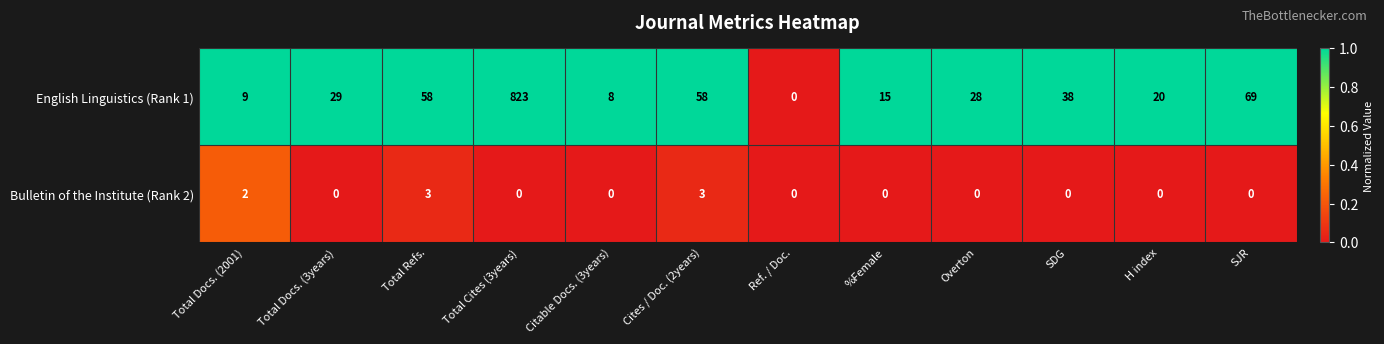

The English Linguistics (Rank 1) series shows 24 at %Female. True or false?

False